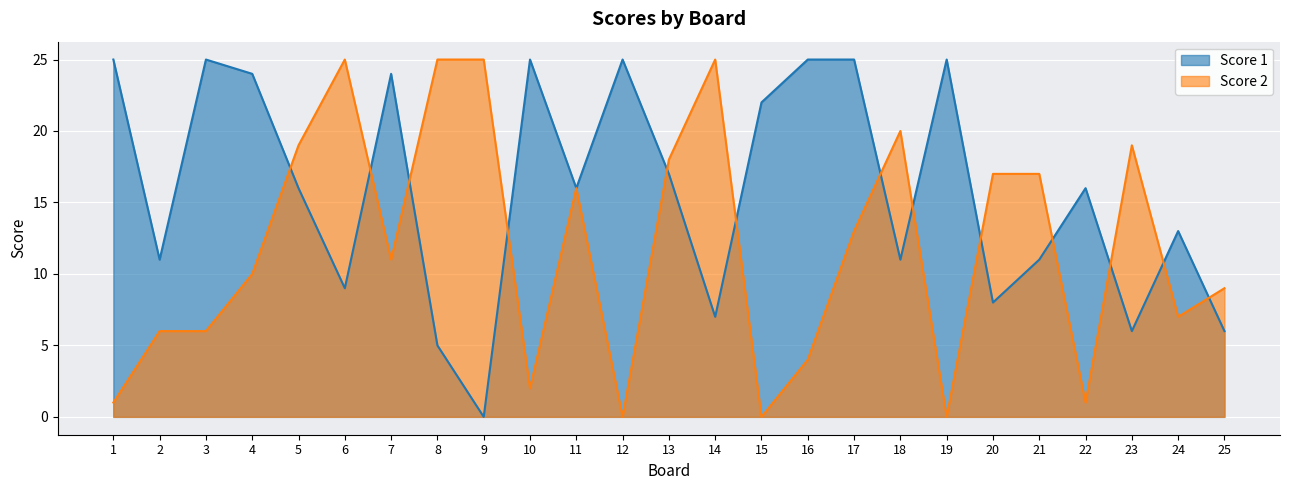

In Score 2, how many points are lower than both neighbors (excluding endpoints)?

7